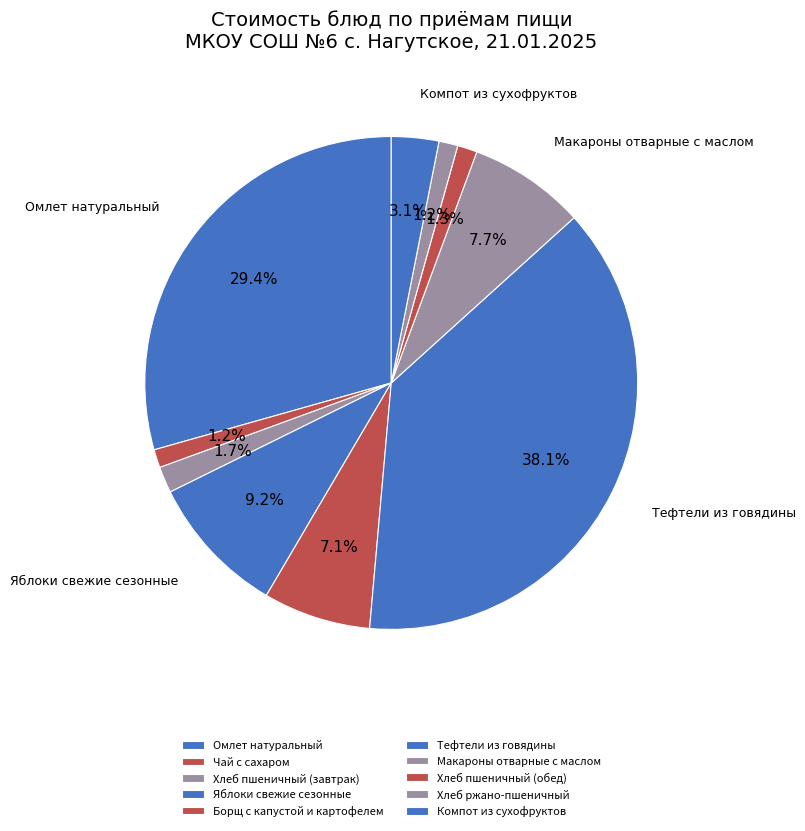

What is the change in value from Омлет натуральный to Тефтели из говядины?

+13.5